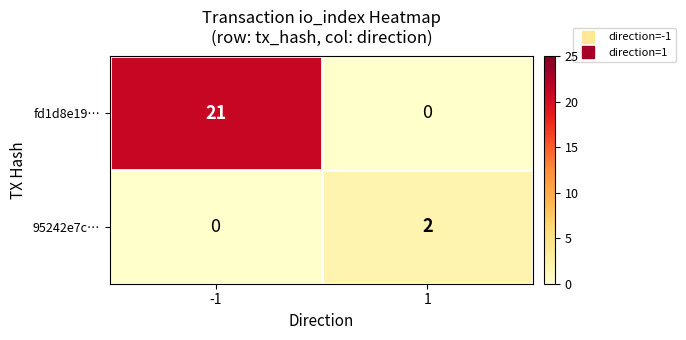

At -1, list the series in order from smallest to largest.

95242e7c…, fd1d8e19…